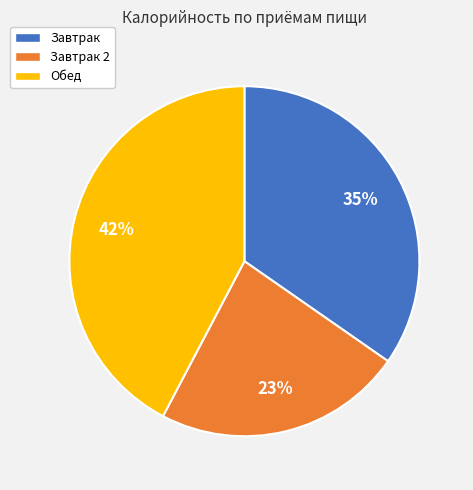

Is the sum of Завтрак 2 and Завтрак greater than half?

Yes